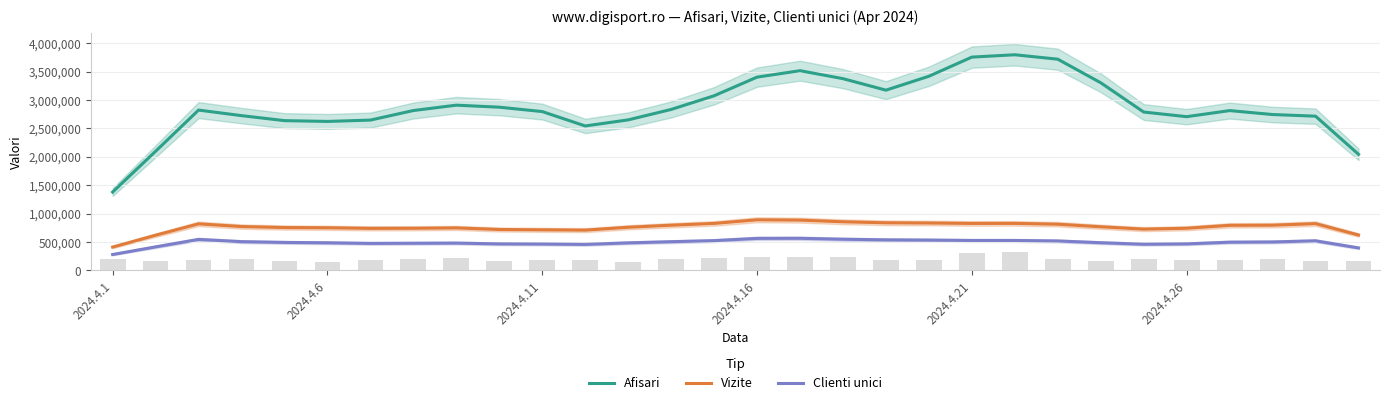

What are all the series names shown in the legend?

Afisari, Vizite, Clienti unici